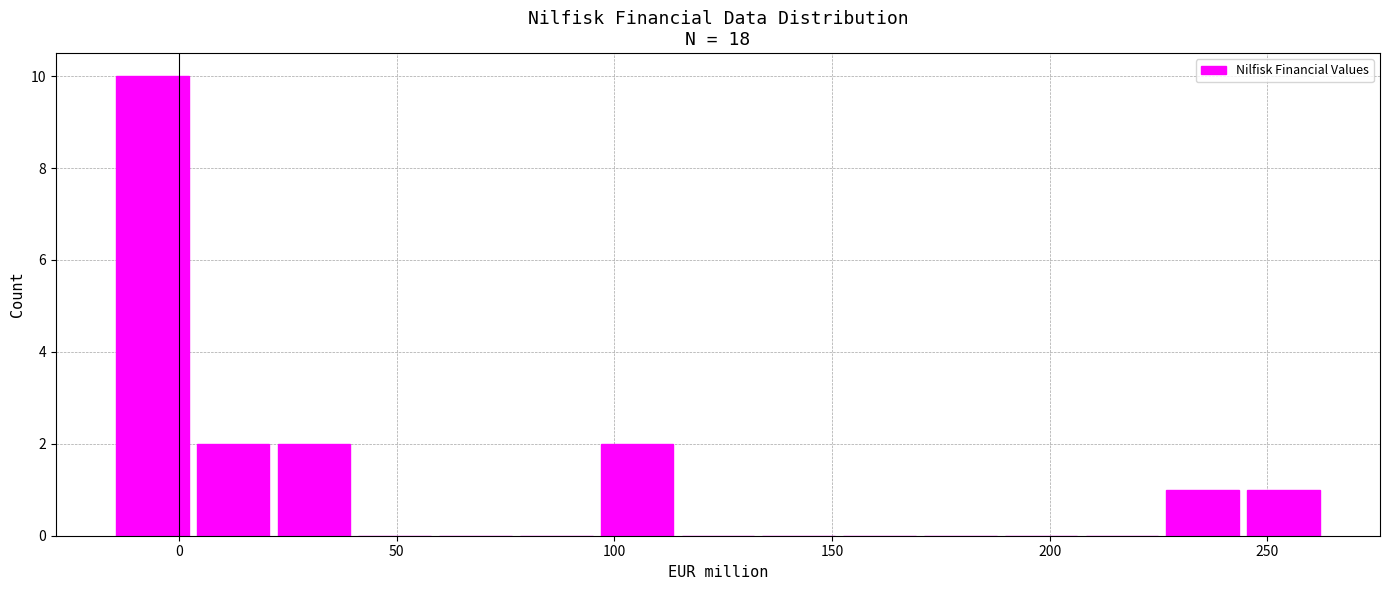

Read against the x-axis, roughly where is the centre of the tallest bar?

-5